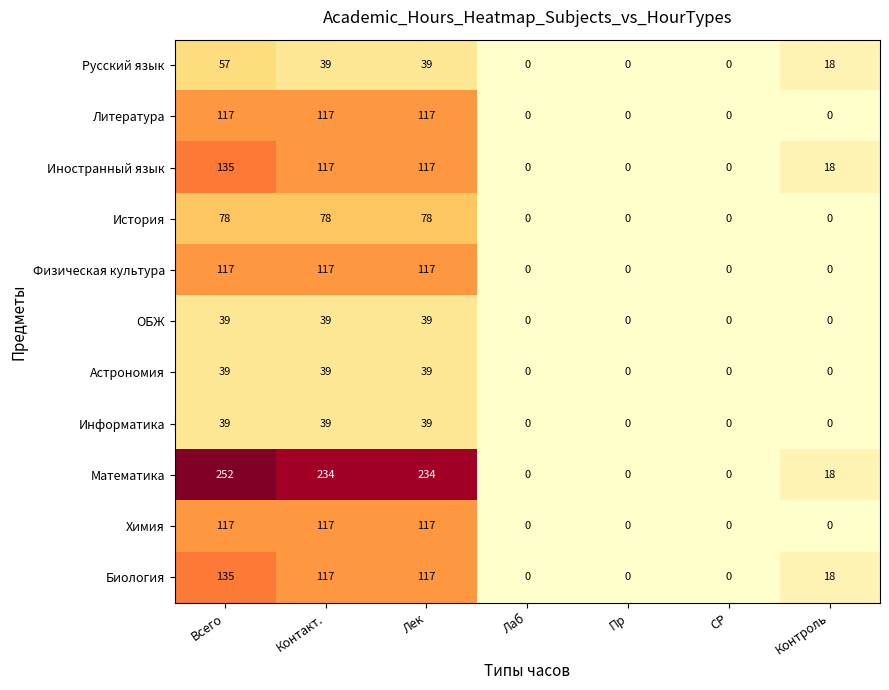

Which series has the largest total across all categories?

Математика